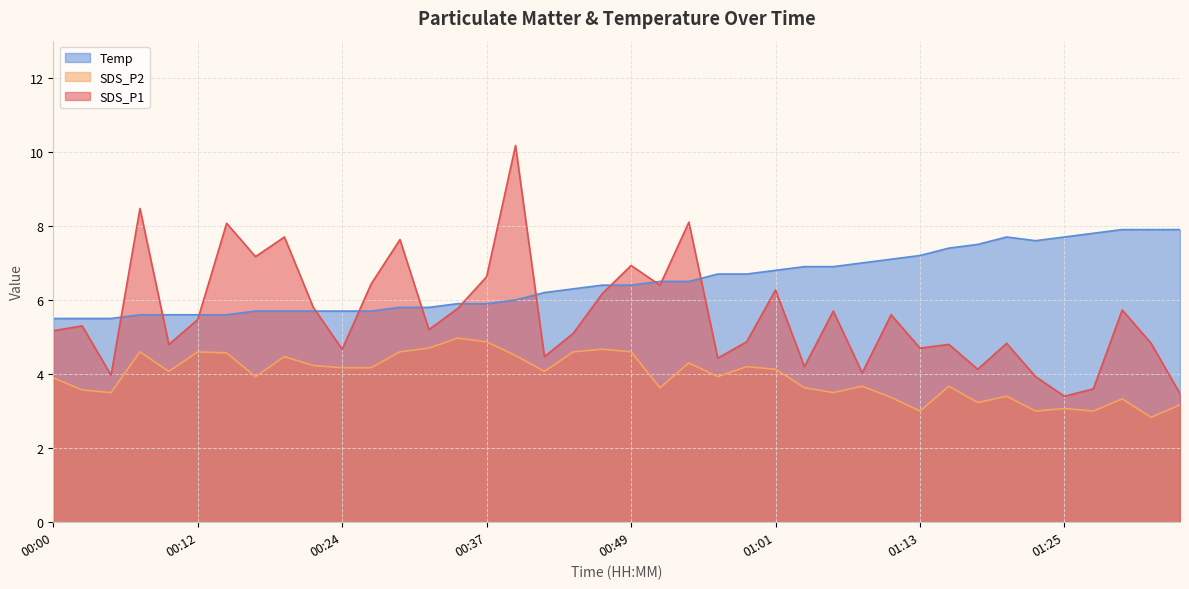

What is the smallest value displayed?

2.8